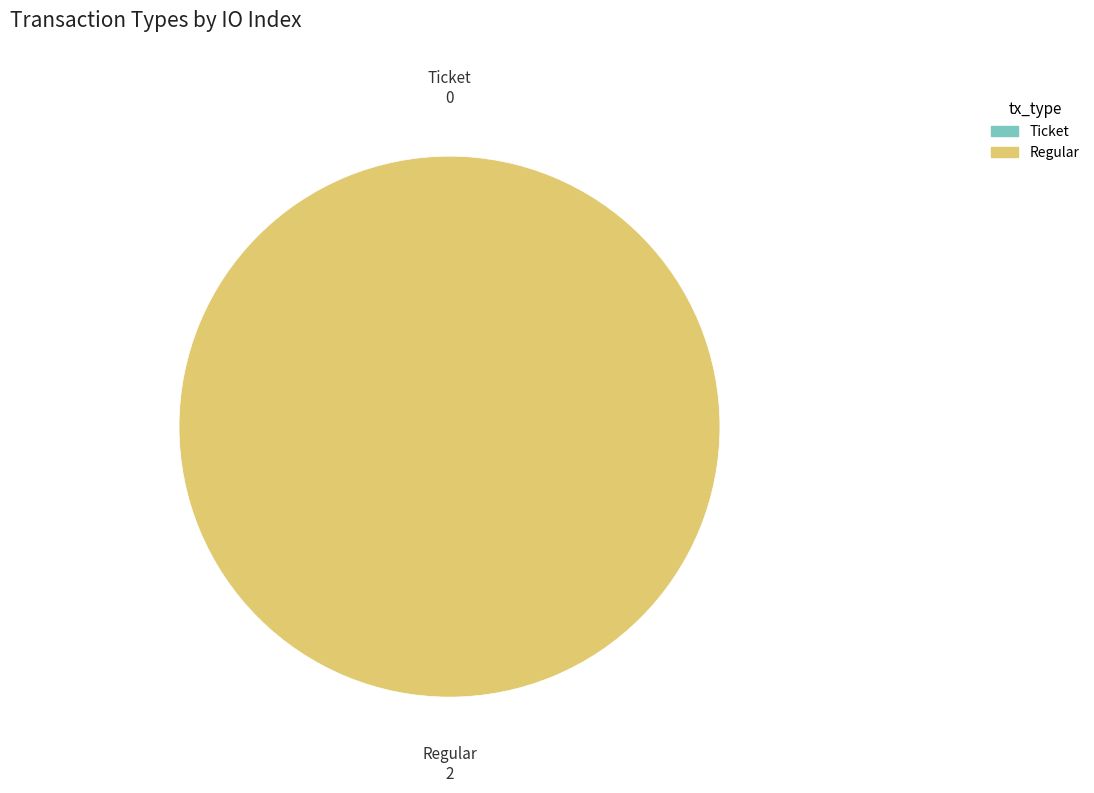

Does Ticket account for over 50% of the chart?

No